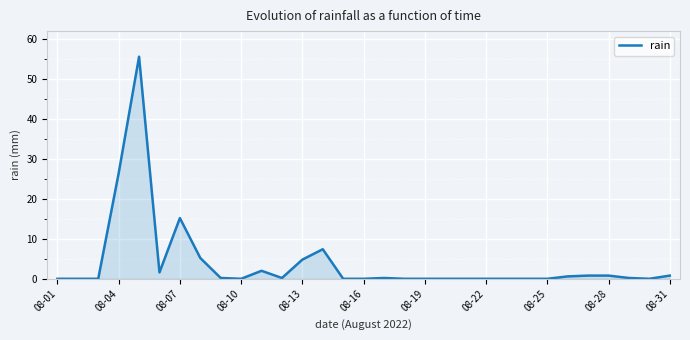

What is the maximum value shown in the chart?

55.6